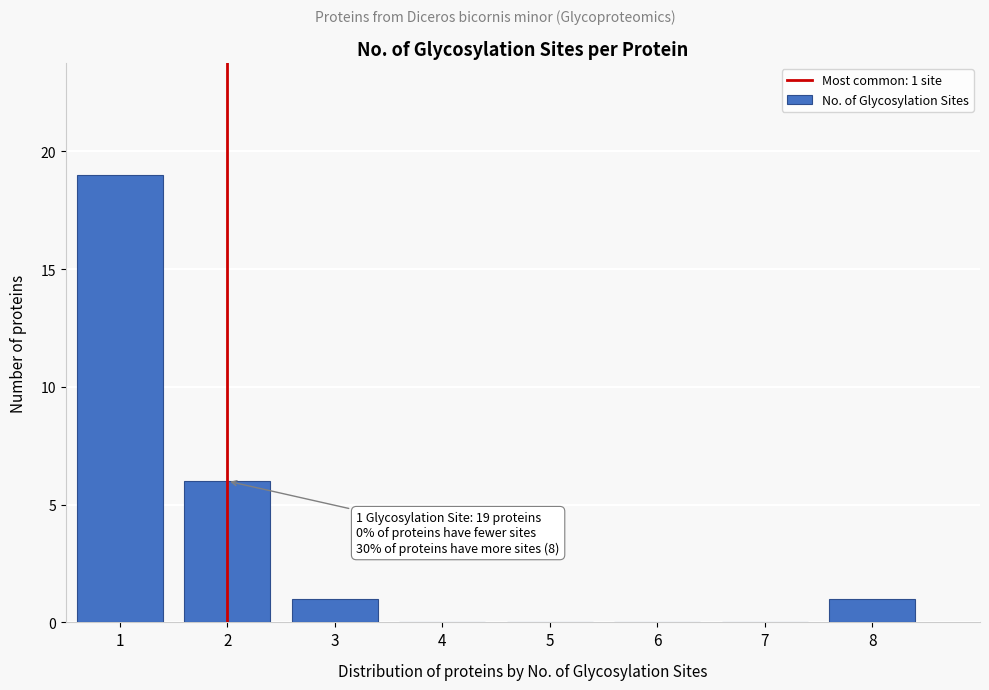

Reading left to right, list all the values displayed in this chart.

1=19	2=6	3=1	4=0	5=0	6=0	7=0	8=1